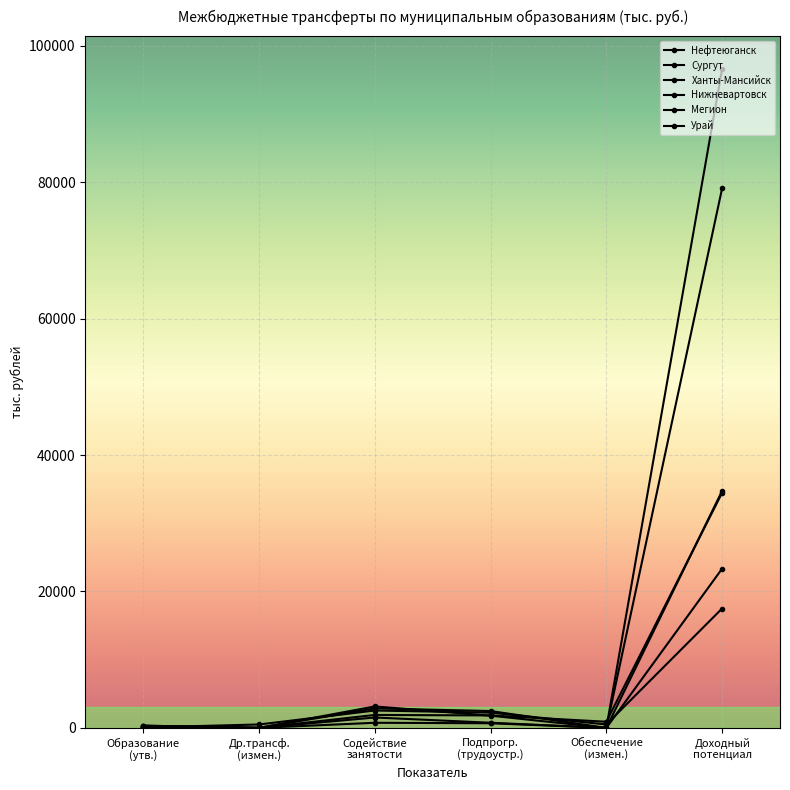

Does the chart display data point markers on the line(s)?

Yes